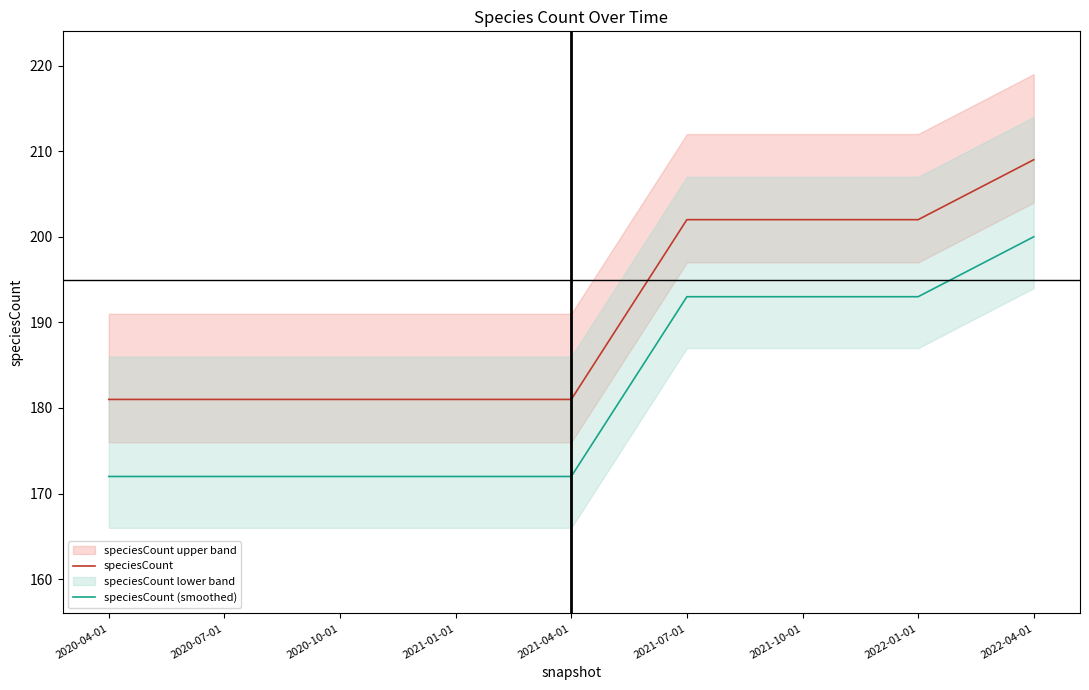

True or false: speciesCount and speciesCount (smoothed) intersect in this chart.

False